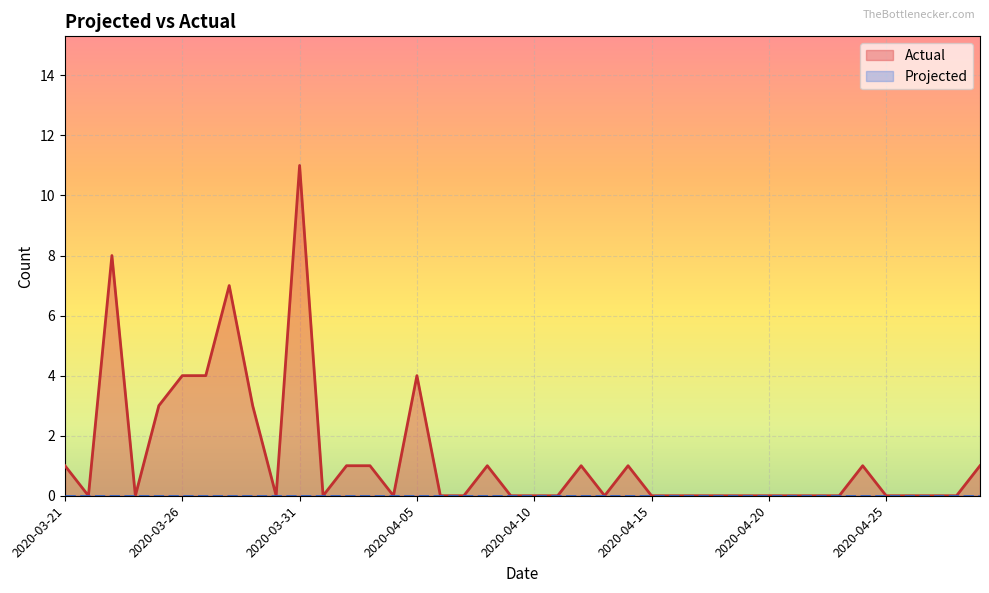

What is the sum of all values?

52